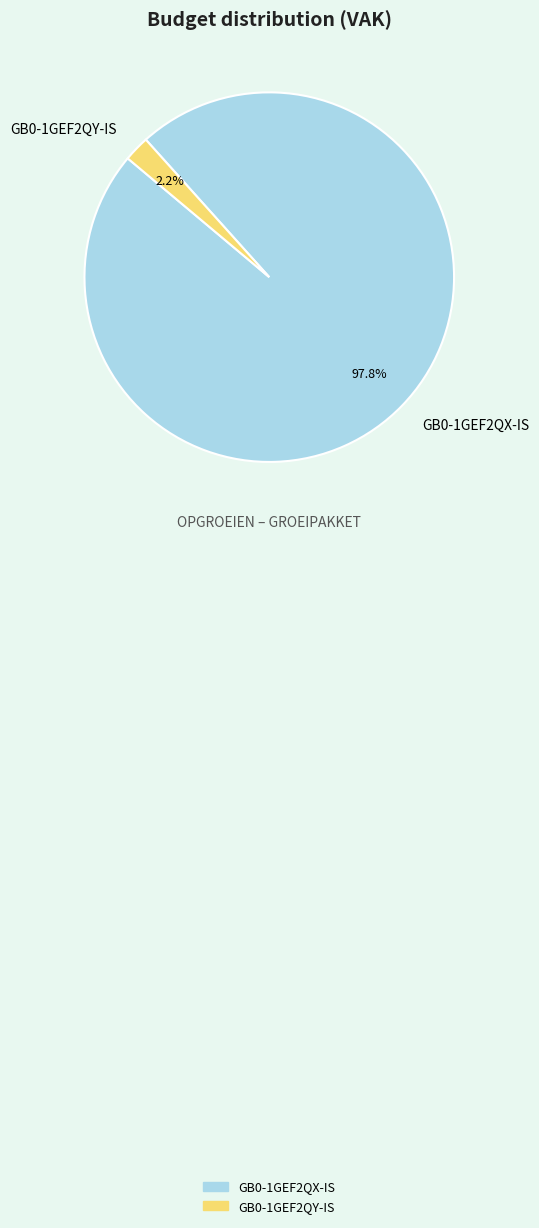

Combined, do GB0-1GEF2QY-IS and GB0-1GEF2QX-IS account for over 50%?

Yes